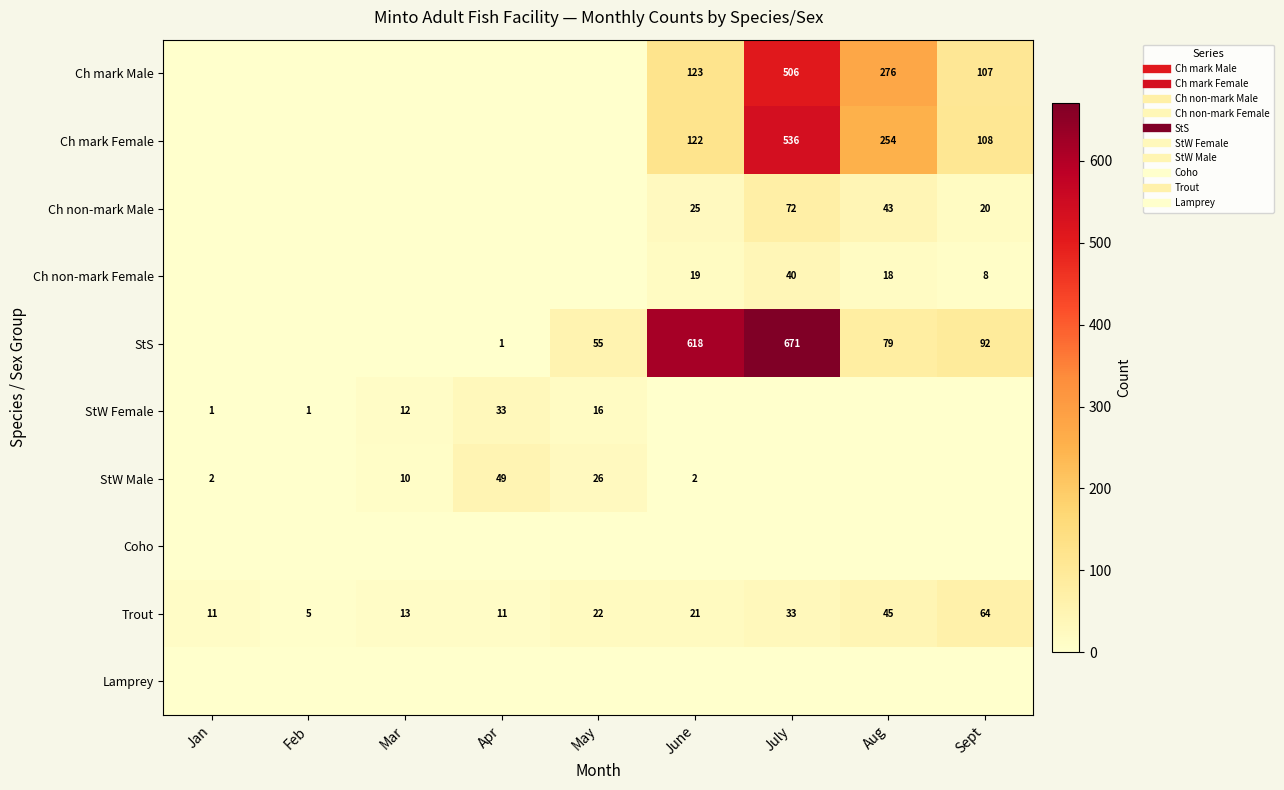

At Aug, list the series in order from largest to smallest.

Ch mark Male, Ch mark Female, StS, Trout, Ch non-mark Male, Ch non-mark Female, StW Female, StW Male, Coho, Lamprey